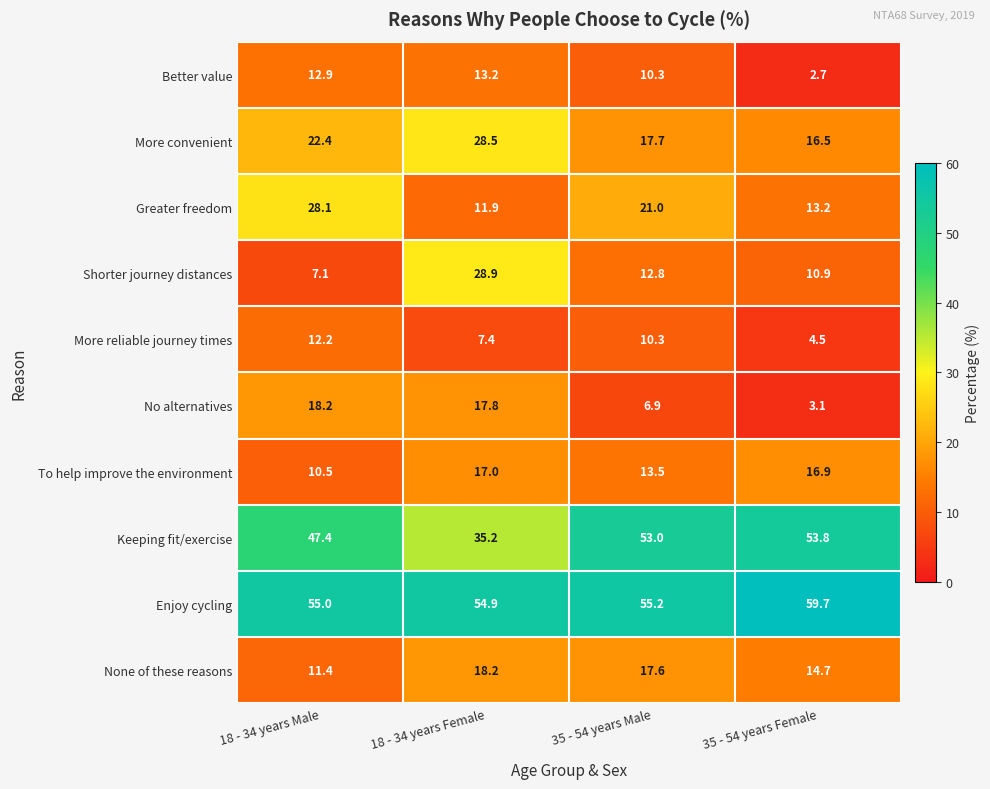

True or false: Better value has a value of 12.9 at 18 - 34 years Male.

True